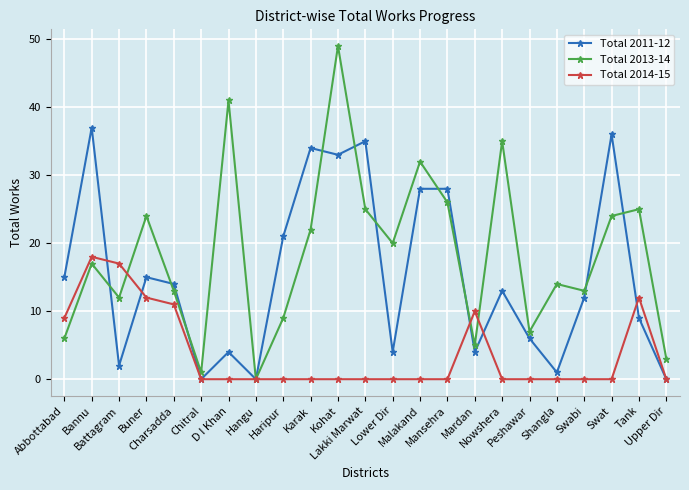

True or false: Total 2014-15 has a value of 0 at Karak.

True